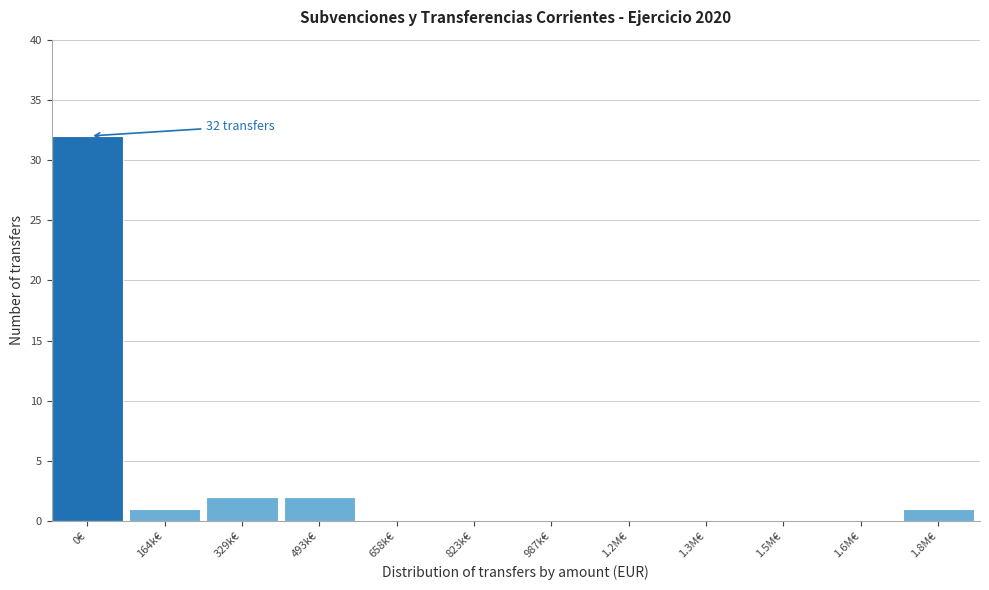

Reading left to right, what are all the values shown in this chart?

0€=32	164k€=1	329k€=2	493k€=2	658k€=0	823k€=0	987k€=0	1.2M€=0	1.3M€=0	1.5M€=0	1.6M€=0	1.8M€=1